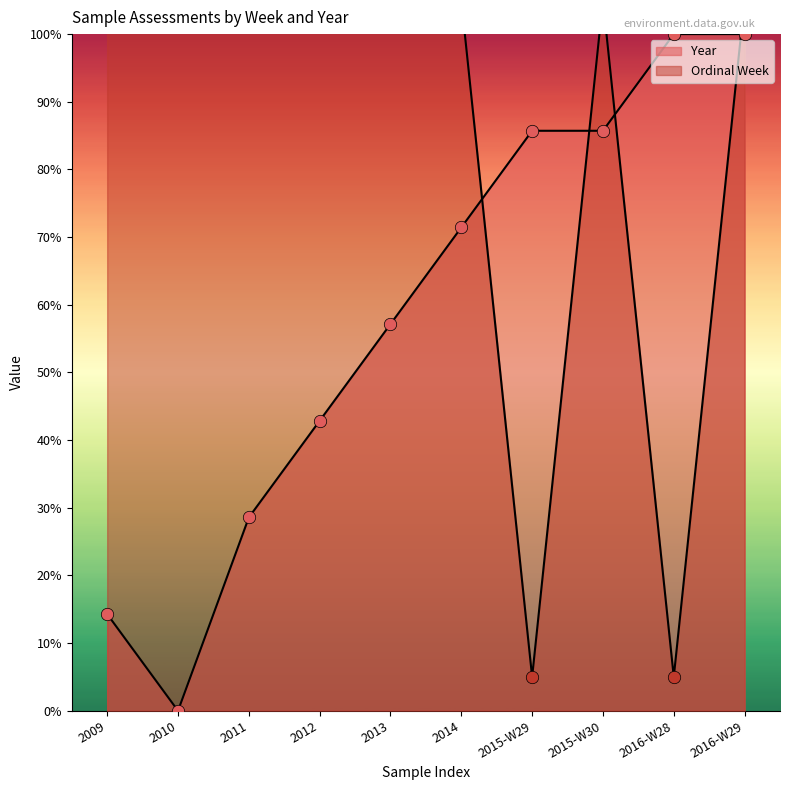

Is the value of Ordinal Week at 2014 greater than the value of Year at 2016-W29?

Yes